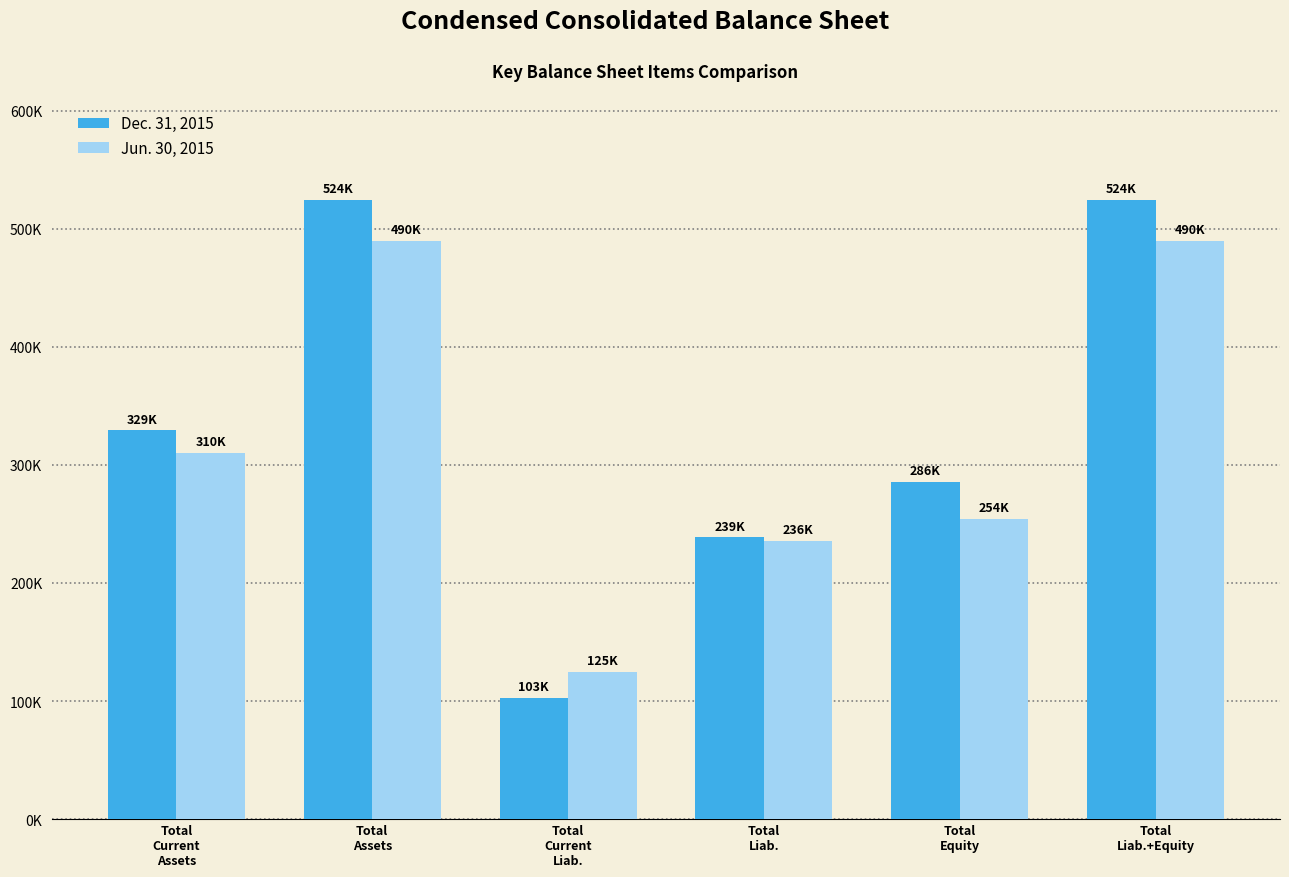

Are the bars grouped side by side (vs. stacked)?

Yes